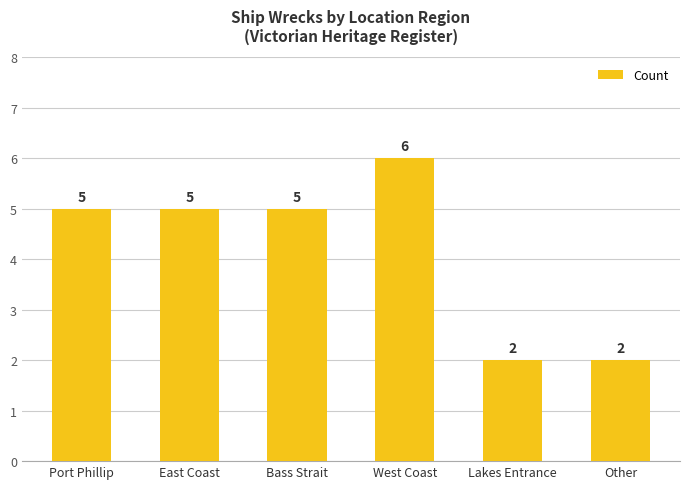

What is the label of the 3rd bar from the right?

West Coast